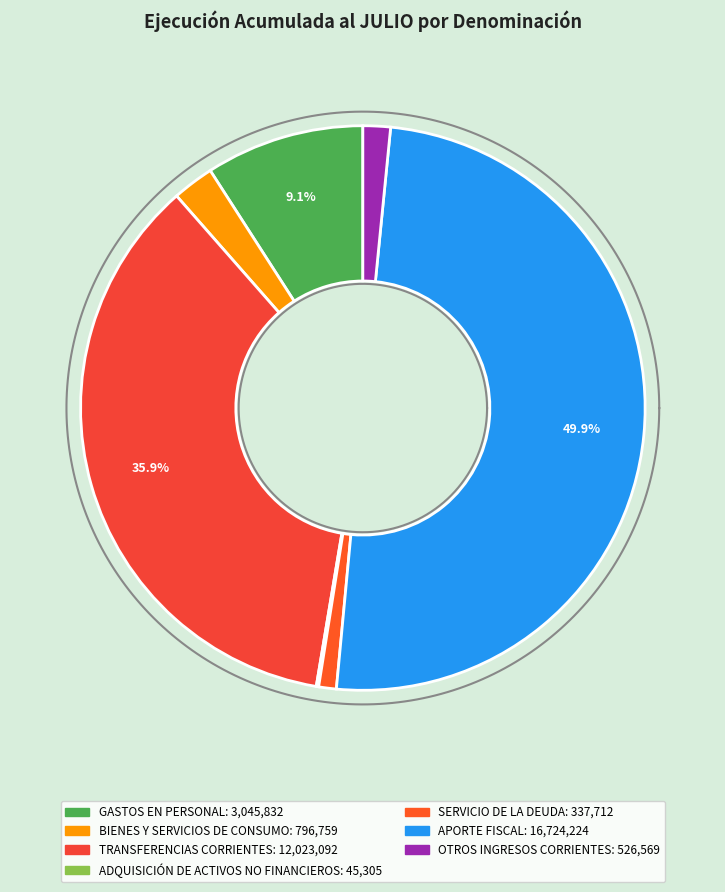

Which category has the smallest portion of the pie?

ADQUISICIÓN DE ACTIVOS NO FINANCIEROS